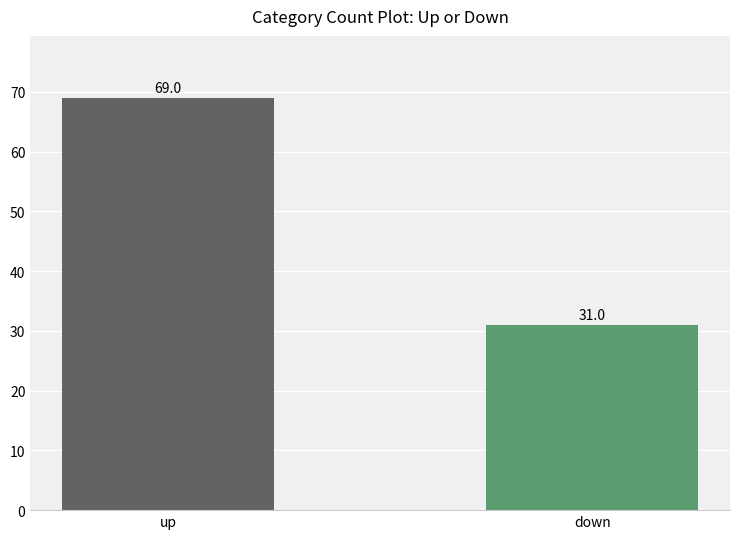

Reading left to right, extract all data points from this chart.

69	31